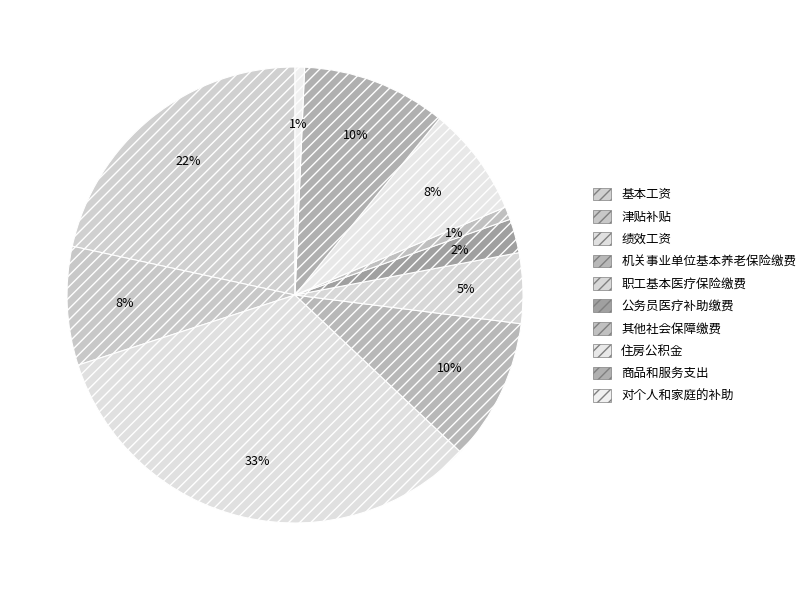

Is it true that 对个人和家庭的补助 is 11% of the pie?

False